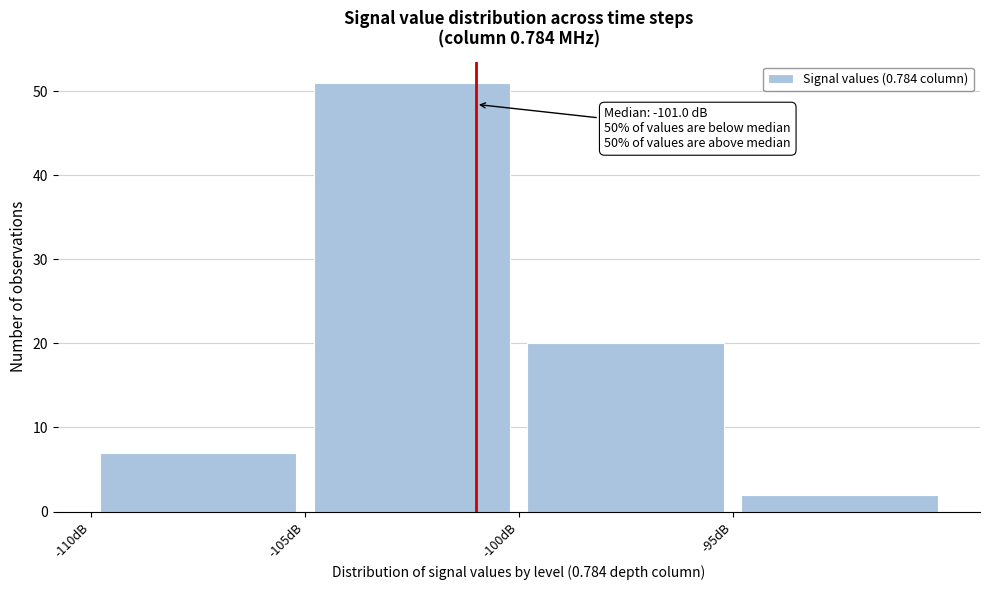

Which range on the x-axis has the tallest bar?

-105 to -100